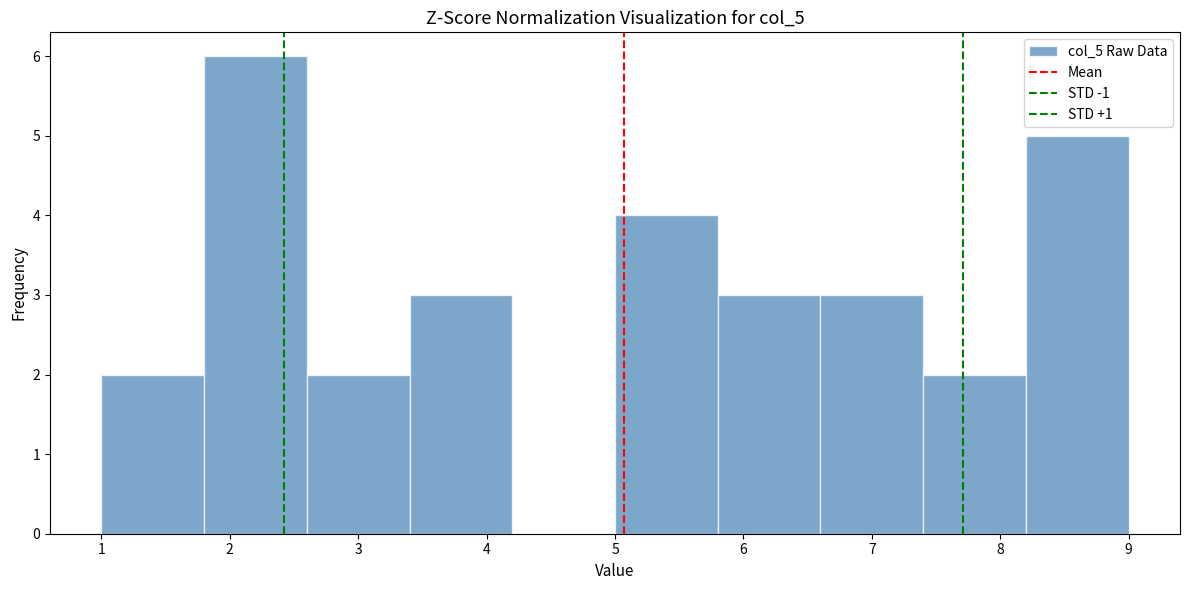

Reading left to right, list every bar in this chart as the range it spans on the x-axis followed by its height. The values are not printed on the chart, so give them approximately, as read against the axis.

1.0 to 1.8: 2
1.8 to 2.6: 6
2.6 to 3.4: 2
3.4 to 4.2: 3
4.2 to 5.0: 0
5.0 to 5.8: 4
5.8 to 6.6: 3
6.6 to 7.4: 3
7.4 to 8.2: 2
8.2 to 9.0: 5